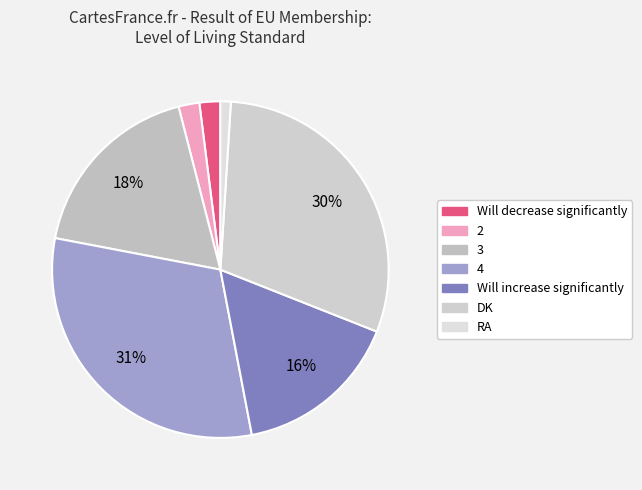

Rank the categories by value from highest to lowest.

4, DK, 3, Will increase significantly, Will decrease significantly, 2, RA